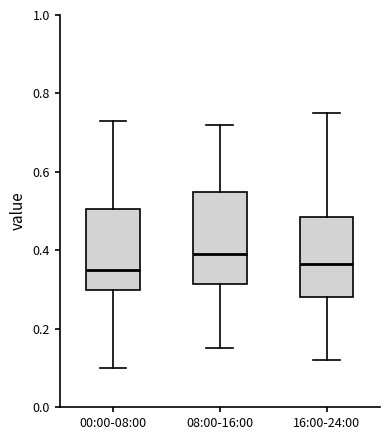

Reading left to right, transcribe this box plot: for each box, give where its median line is, the range the box spans, and where its two whiskers end, as read against the y-axis. The values are not printed on the chart, so give them approximately, as read against the axis.

00:00-08:00: median 0.36, box 0.30 to 0.50, whiskers 0.10 to 0.74
08:00-16:00: median 0.40, box 0.32 to 0.56, whiskers 0.16 to 0.72
16:00-24:00: median 0.36, box 0.28 to 0.48, whiskers 0.12 to 0.76